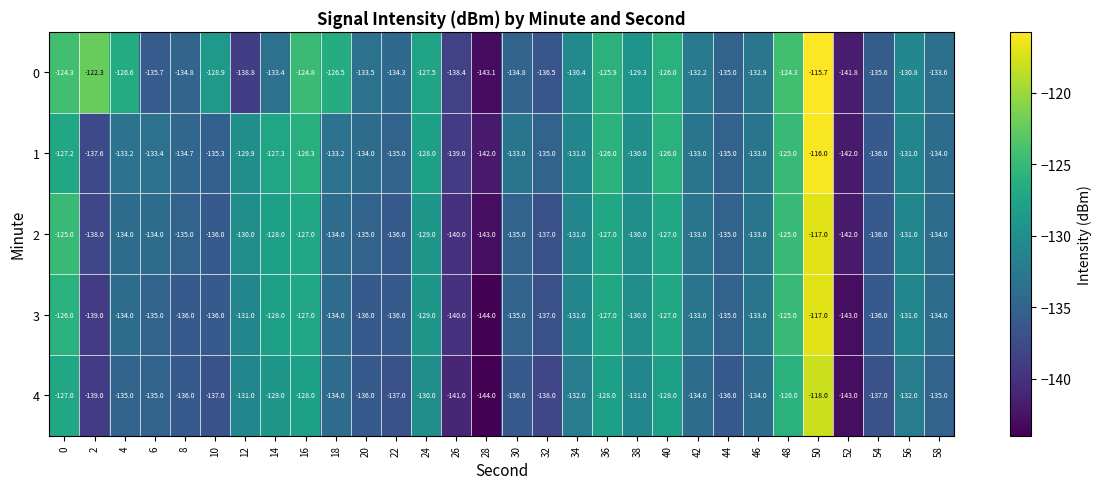

How many distinct data groups are displayed?

5